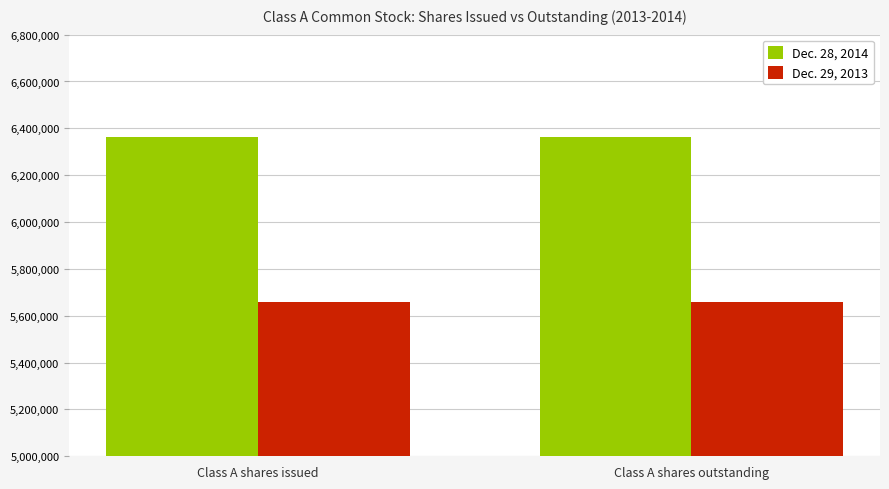

What position from the left is Class A shares issued?

1